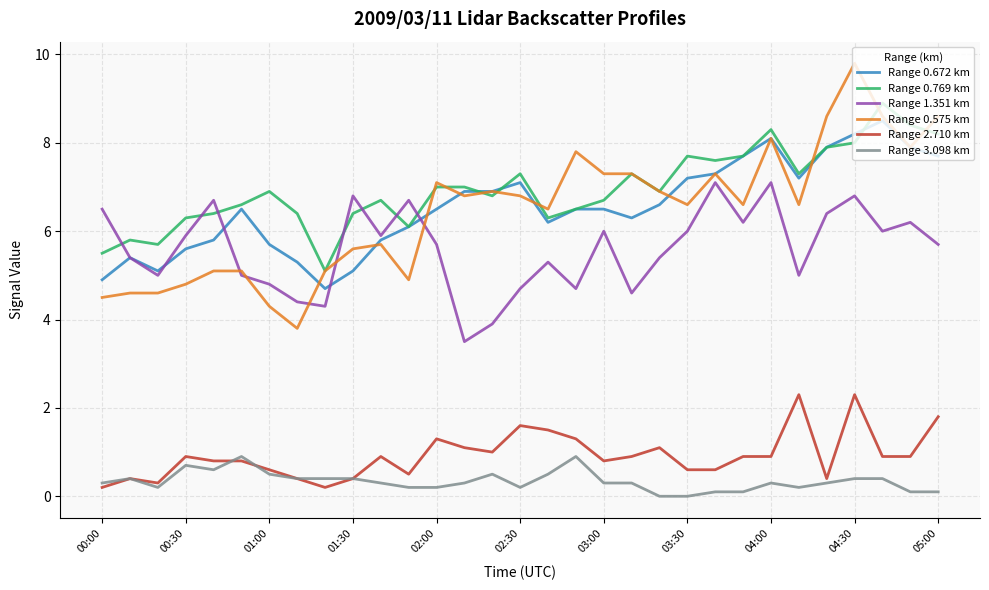

Is this an area chart (filled region under the line)?

No